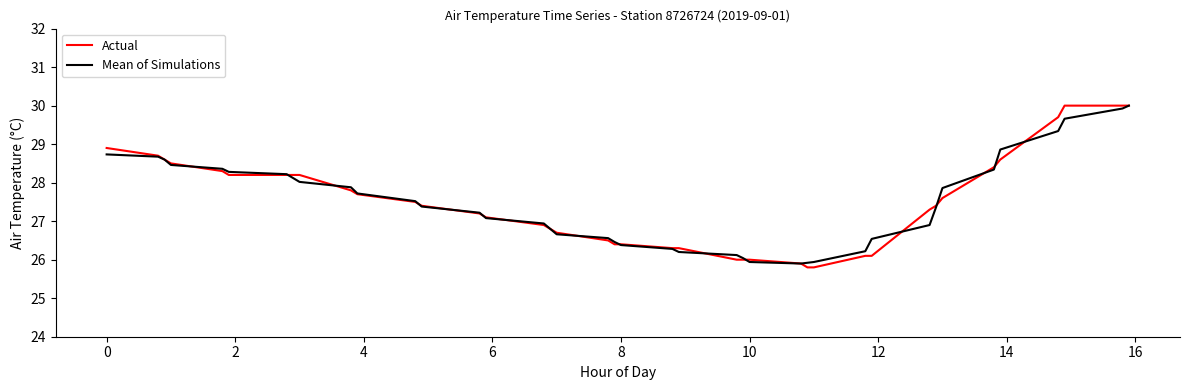

What is the average value of the Actual series?

27.5